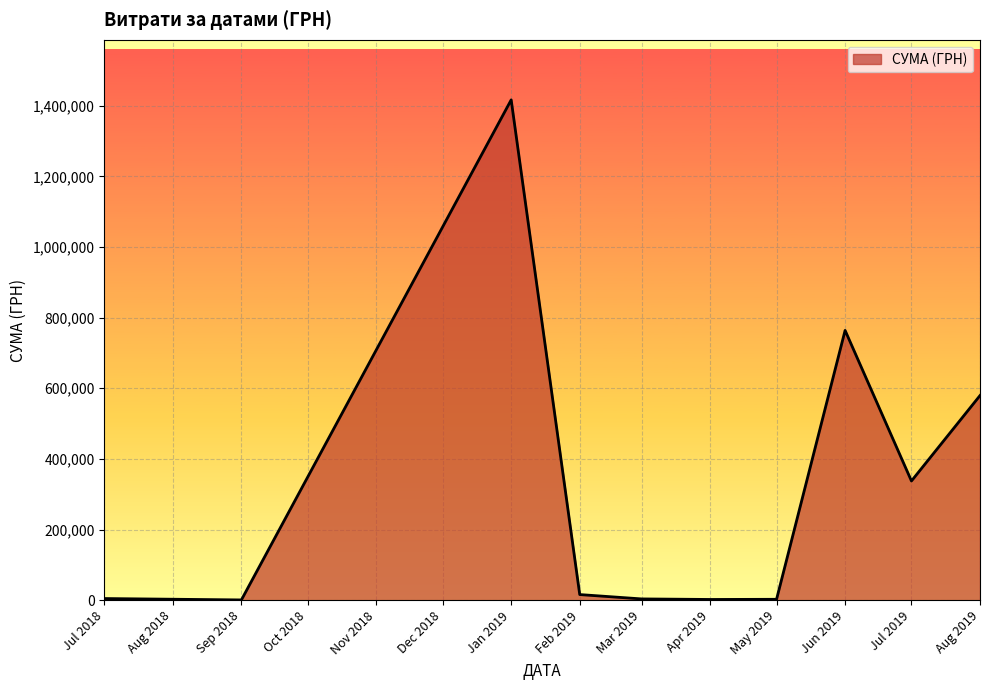

Which label corresponds to the largest value in the chart?

Jan 2019